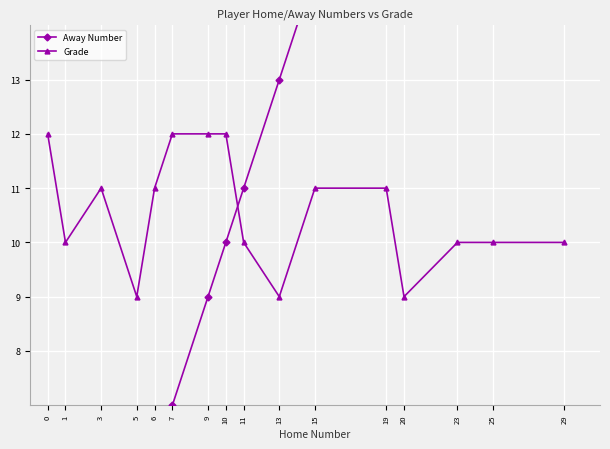

Reading left to right, list all the values displayed in this chart.

Away Number: 0=0	1=1	3=3	5=5	6=6	7=7	9=9	10=10	11=11	13=13	15=15	19=19	20=20	23=23	25=25	29=29
Grade: 0=12	1=10	3=11	5=9	6=11	7=12	9=12	10=12	11=10	13=9	15=11	19=11	20=9	23=10	25=10	29=10